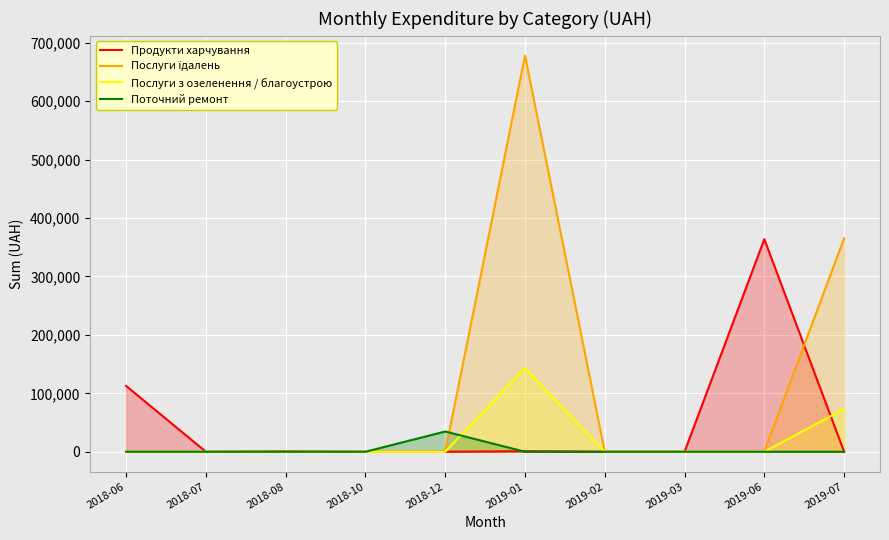

True or false: Послуги з озеленення / благоустрою has a value of 143306.0 at 2019-01.

True